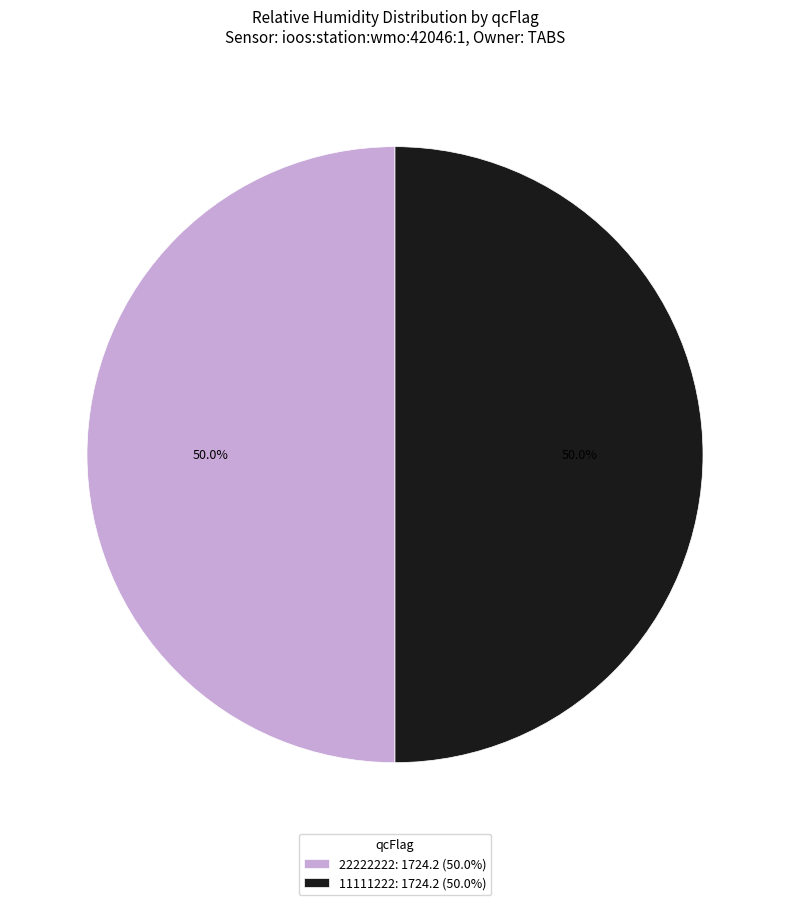

What is the ratio of the value at 11111222: 1724.2 (50.0%) to the value at 22222222: 1724.2 (50.0%)?

1.0